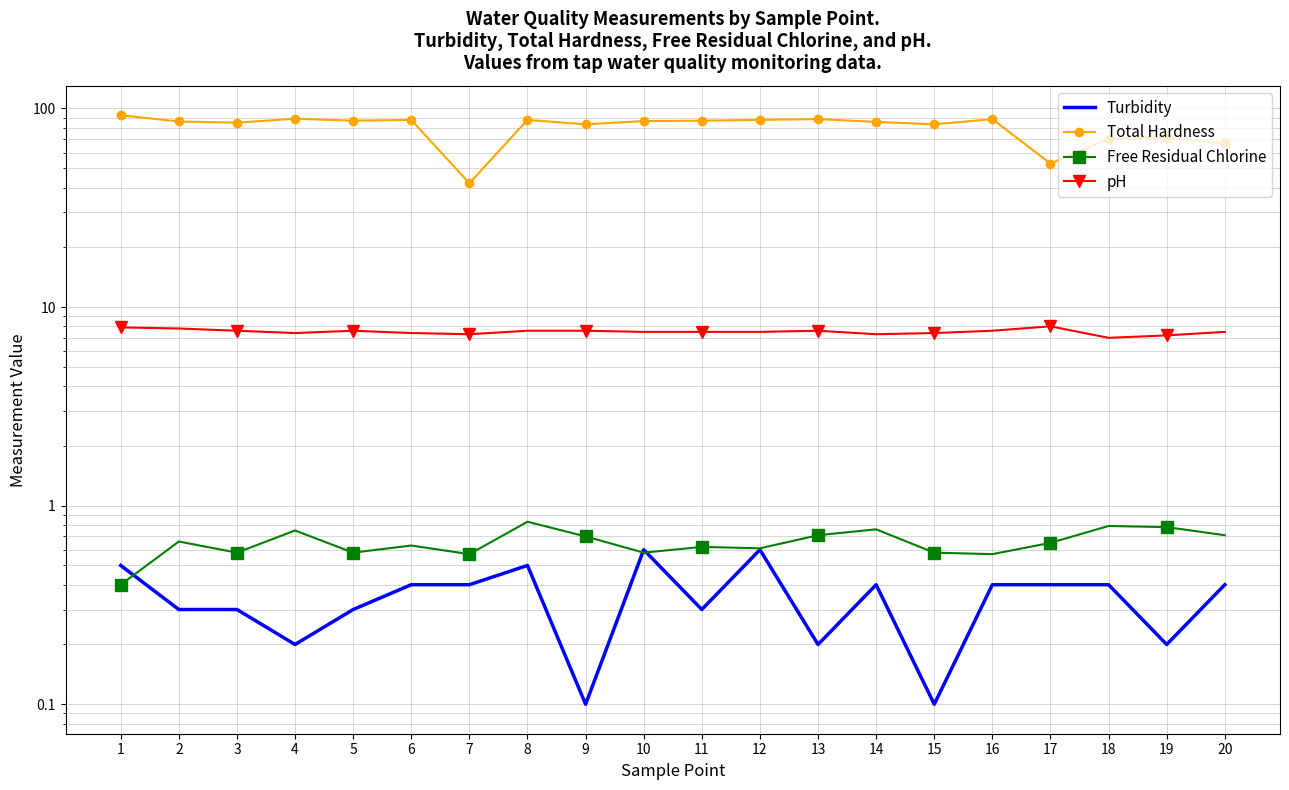

In pH, how many points are higher than both neighbors (excluding endpoints)?

3